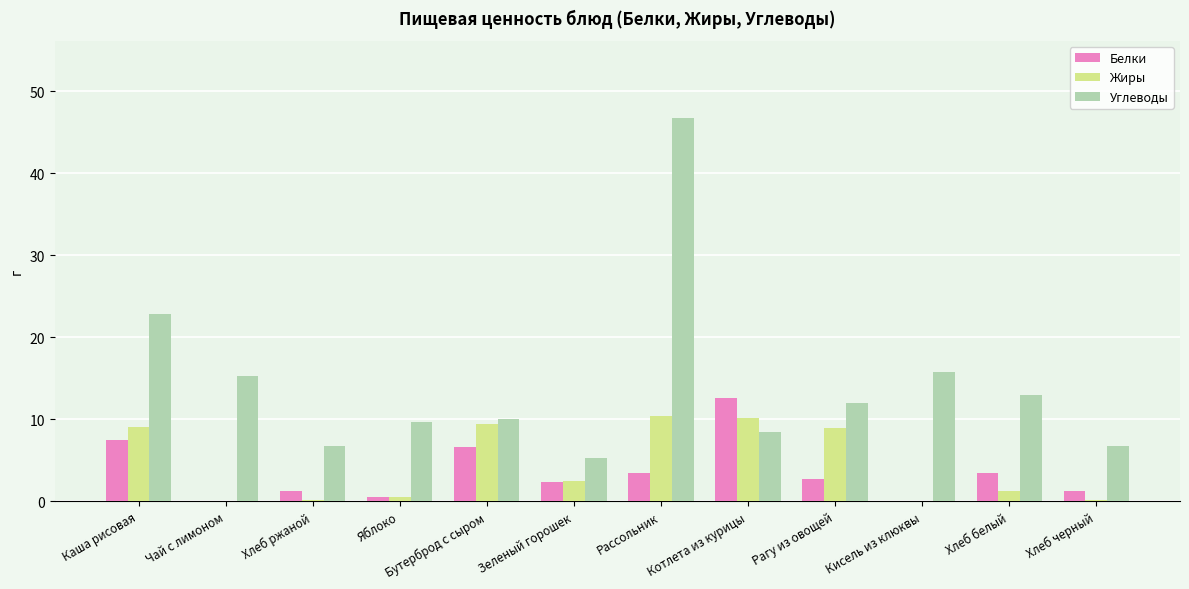

What is the maximum value shown in the chart?

46.8